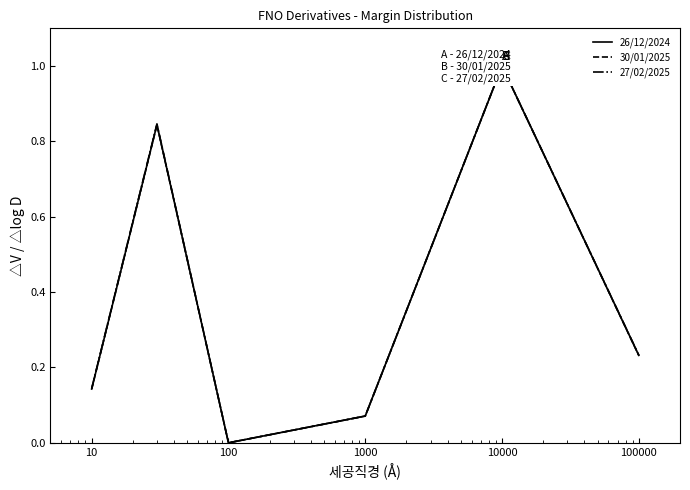

Where do 30/01/2025 and 26/12/2024 first cross each other?

10 and 100